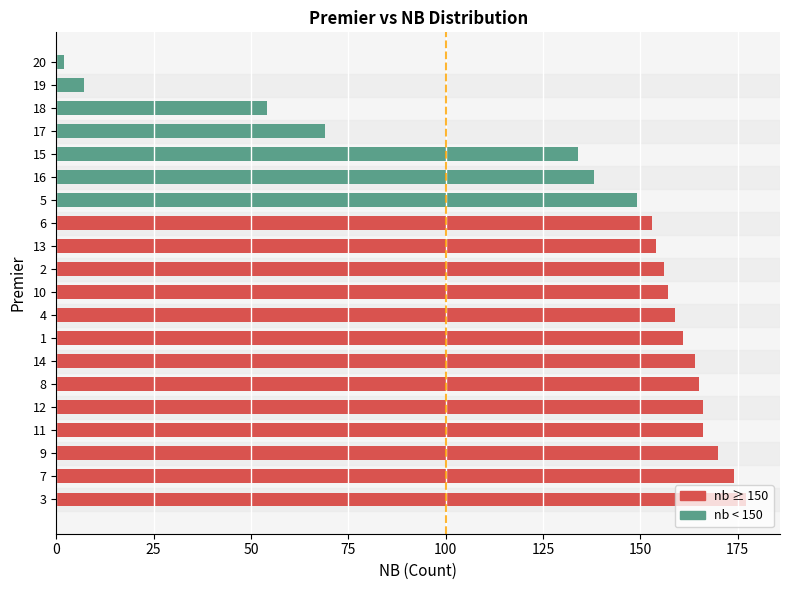

What is the difference between the maximum and minimum values?

175